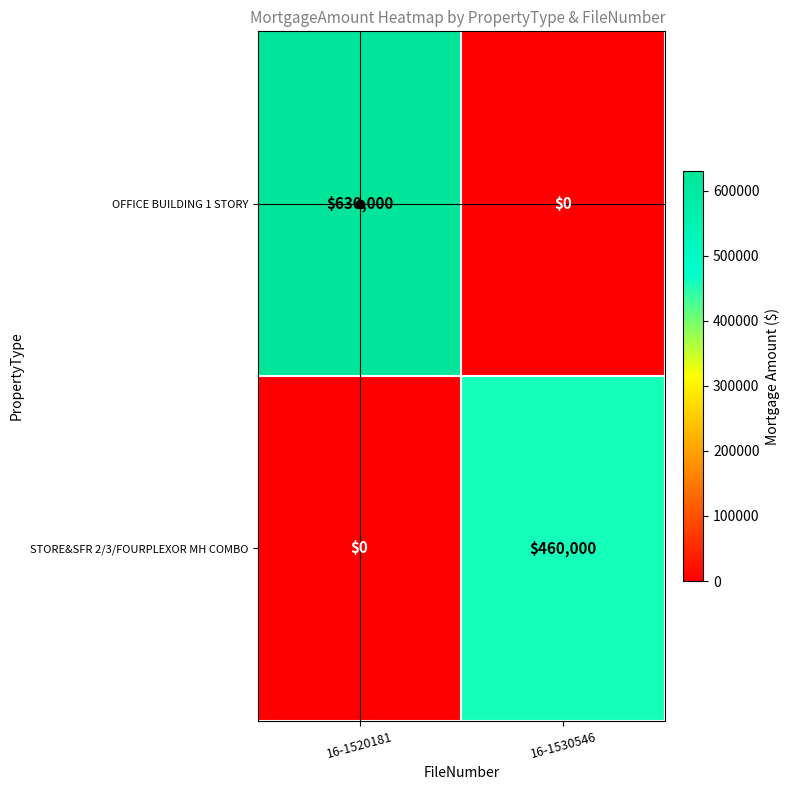

Which series has the largest total across all categories?

OFFICE BUILDING 1 STORY